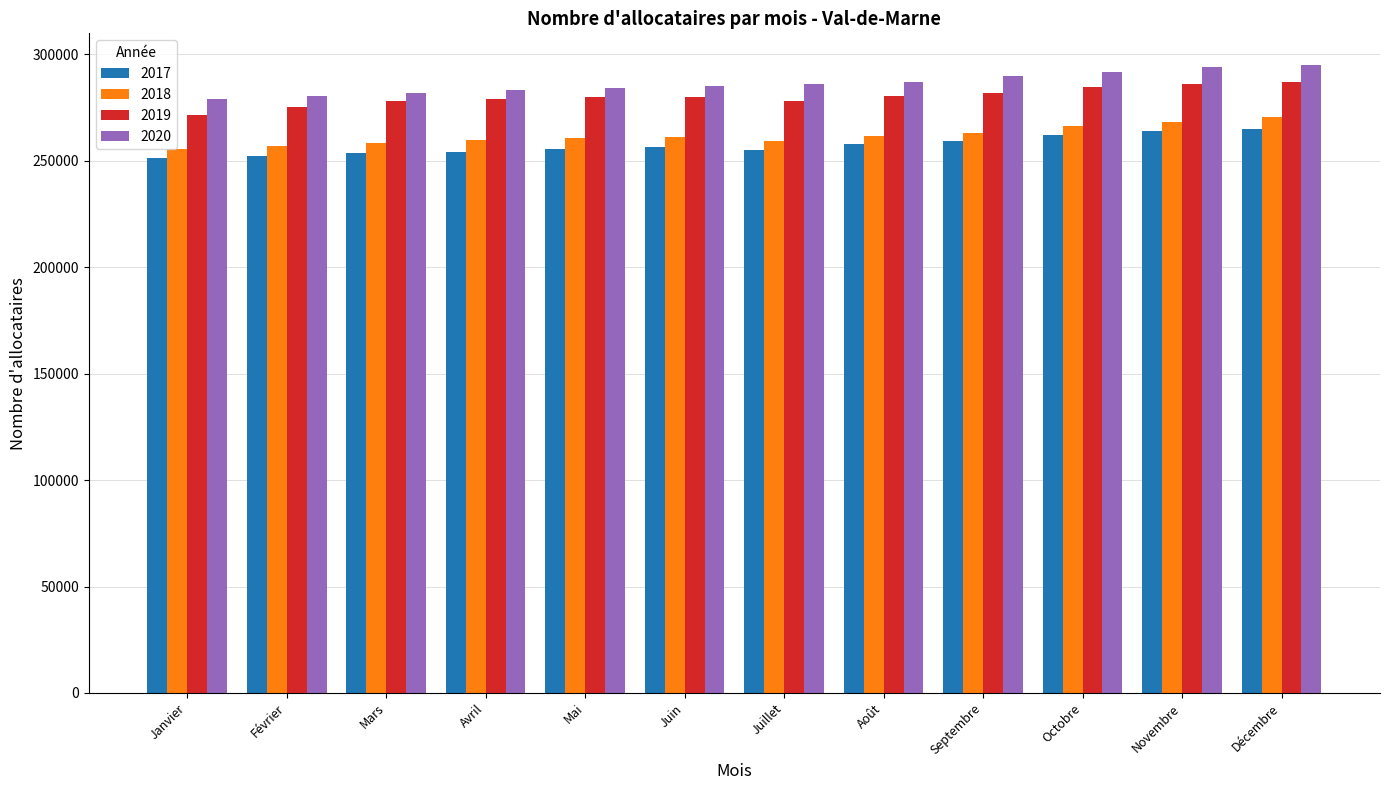

What is the smallest value displayed?

251345